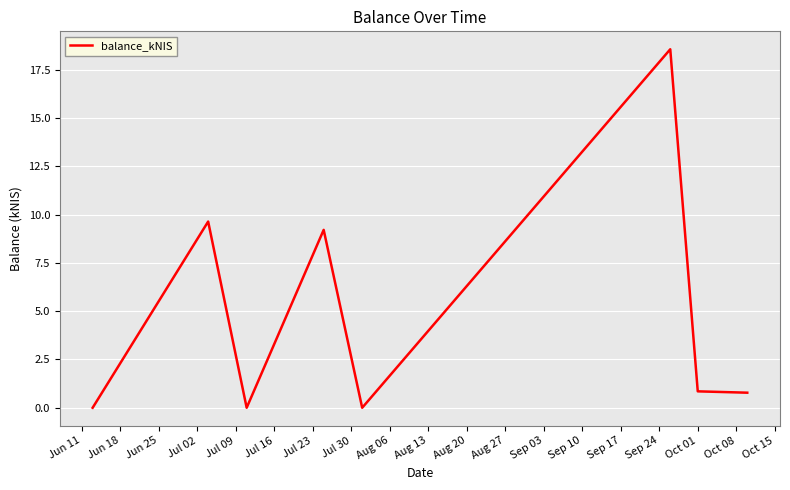

How many interior local peaks (higher than both neighbors) does the data have?

3